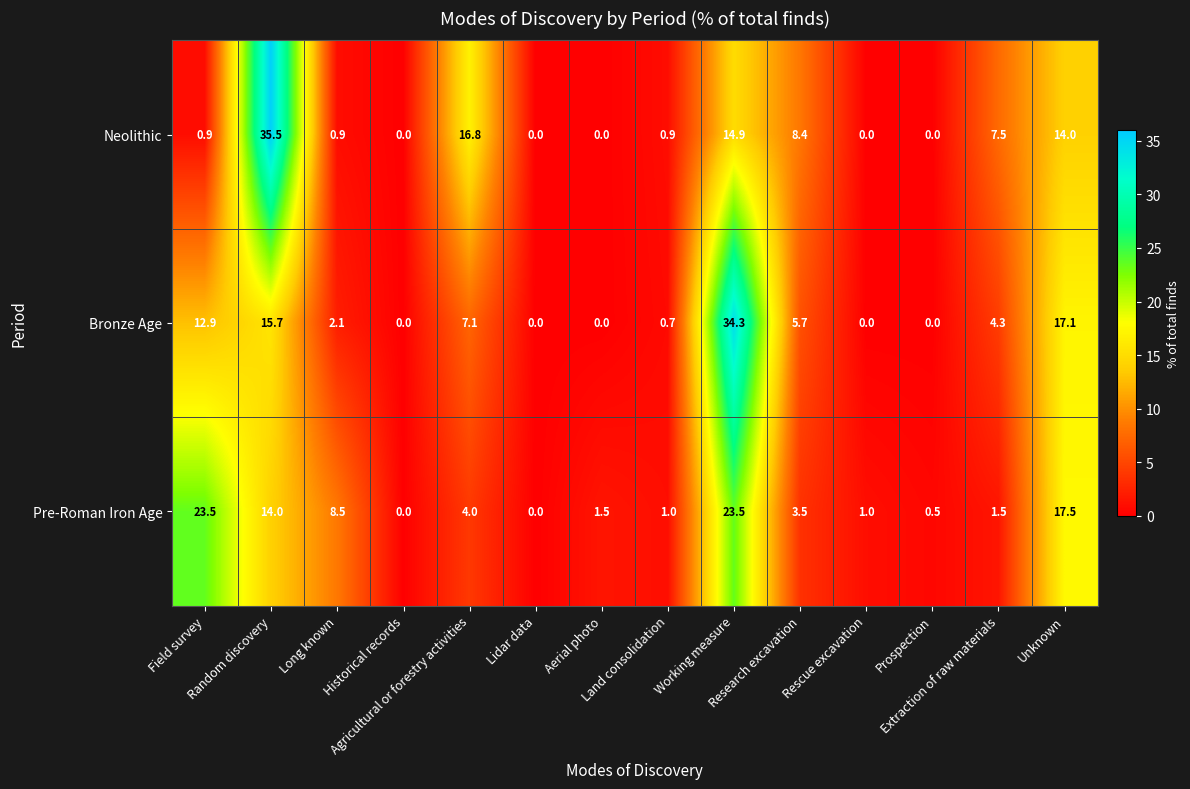

Which series changed the most between Field survey and Unknown?

Neolithic